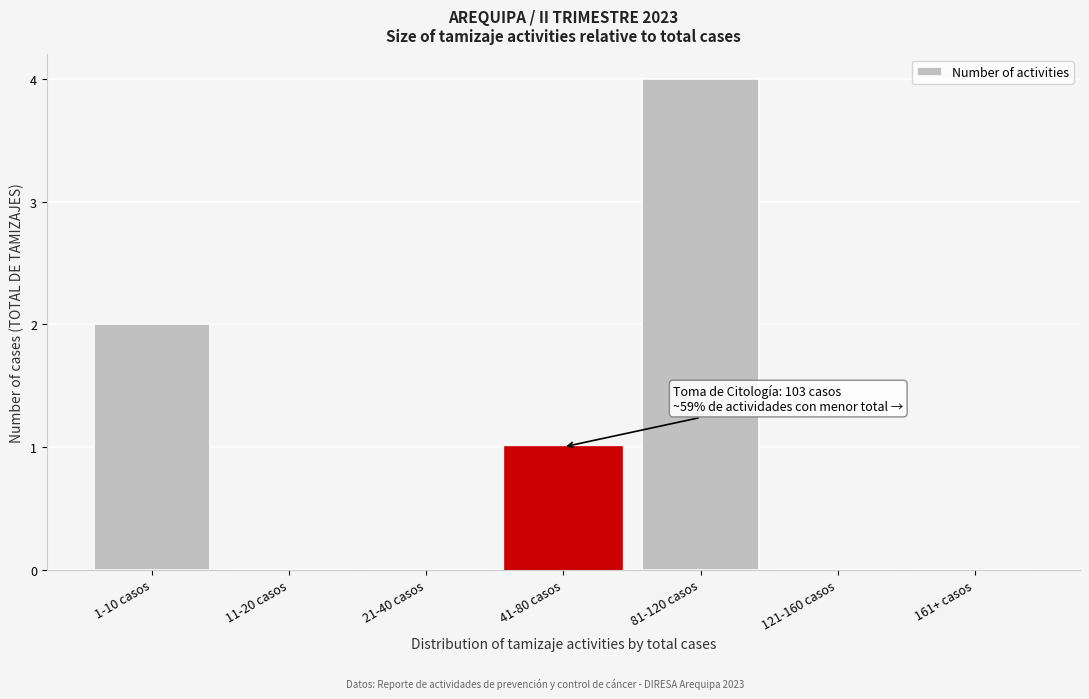

Reading right to left, list all the values displayed in this chart.

161+ casos=0	121-160 casos=0	81-120 casos=4	41-80 casos=1	21-40 casos=0	11-20 casos=0	1-10 casos=2